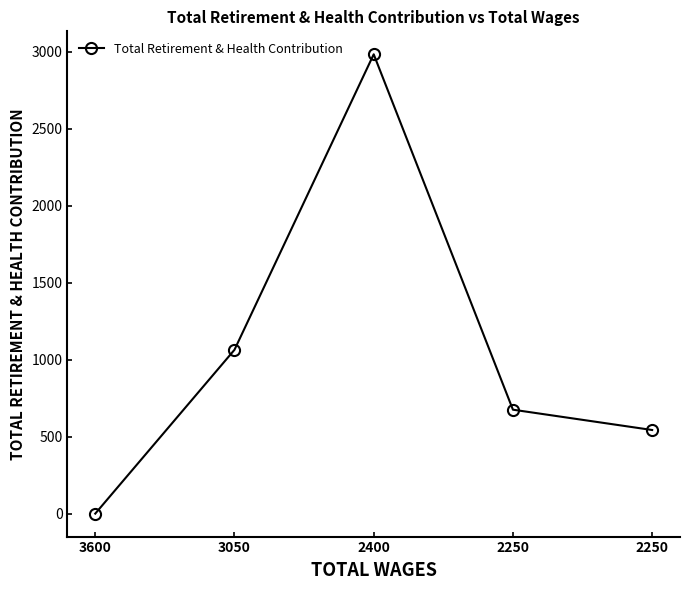

Which category has the lowest value across all series?

3600